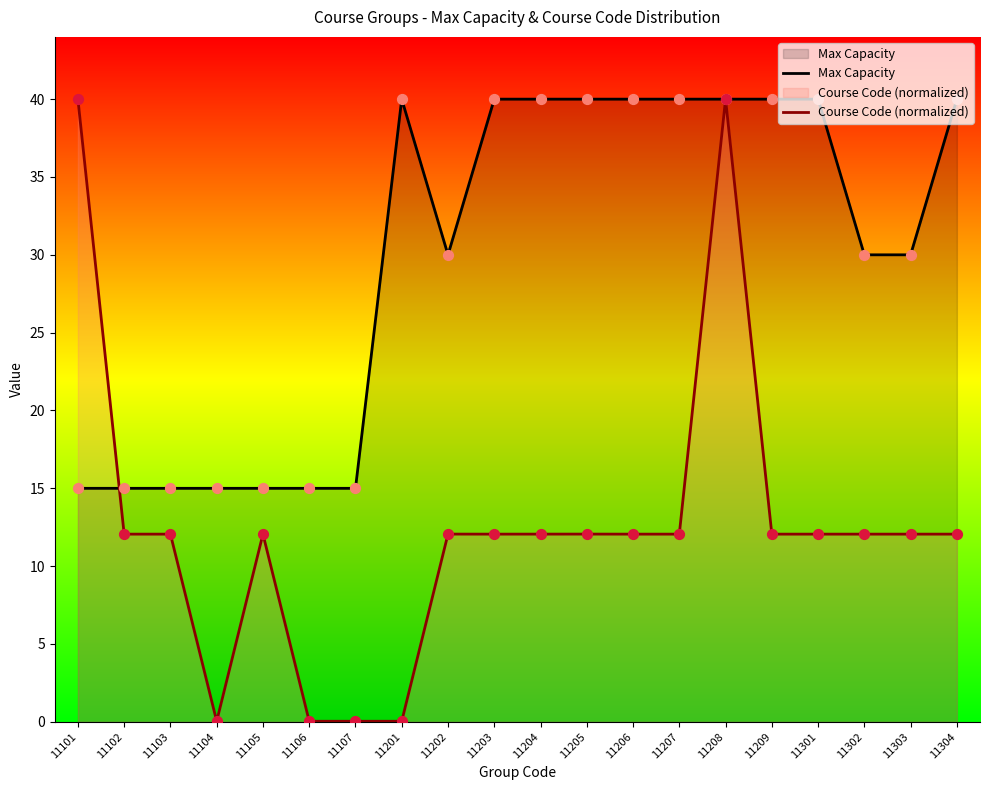

What are all the series names shown in the legend?

Max Capacity, Course Code (normalized)